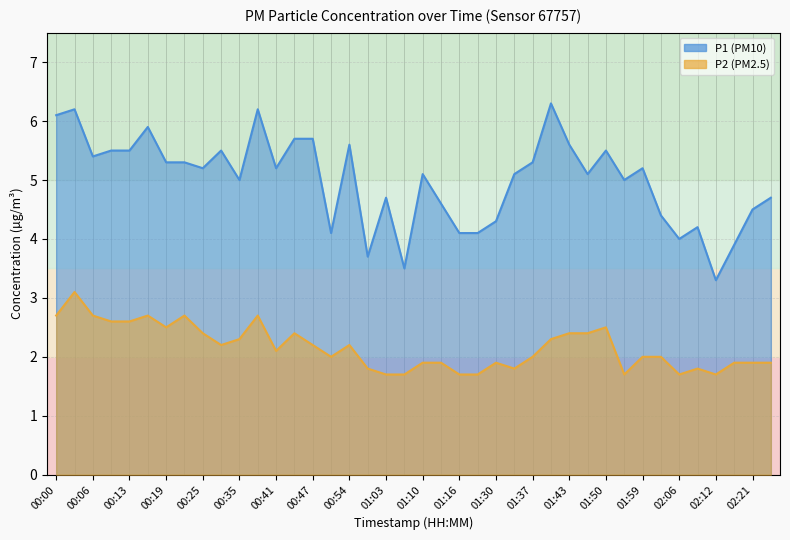

What is the sum of all P1 values?

199.6